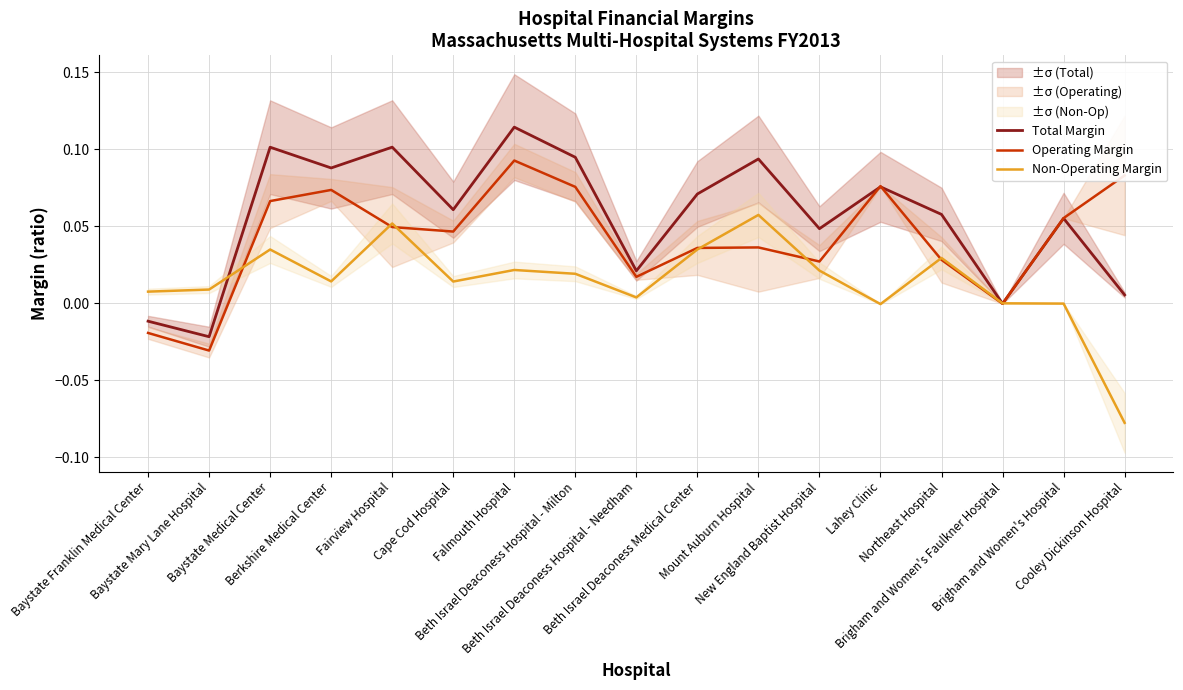

At Mount Auburn Hospital, list the series in order from smallest to largest.

Operating Margin, Non-Operating Margin, Total Margin